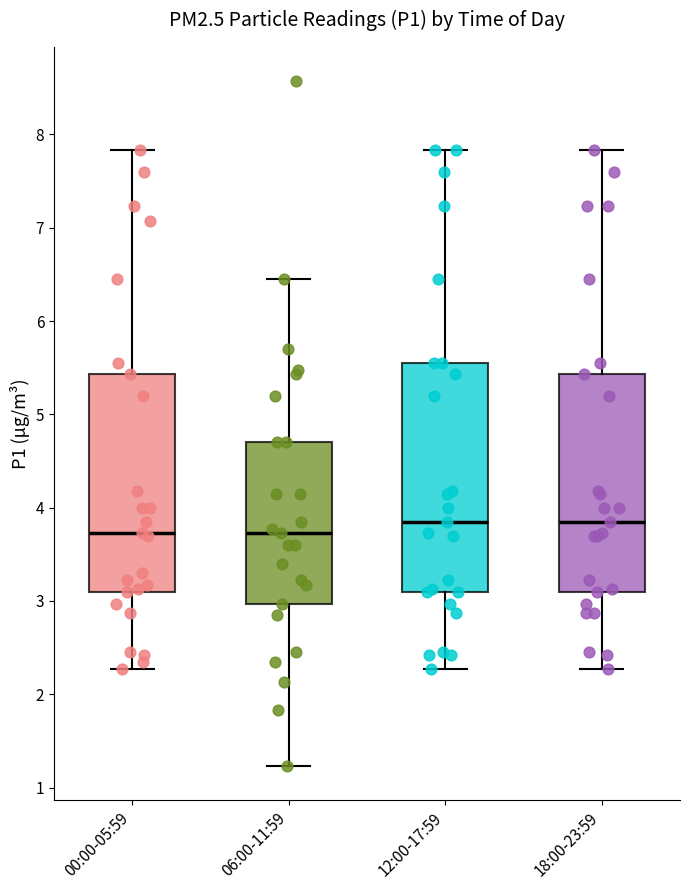

Reading left to right, read every box against the y-axis: the position of its median line, the range the box covers, and the ends of its whiskers. The values are not printed on the chart, so give them approximately, as read against the axis.

00:00-05:59: median 3.7, box 3.1 to 5.4, whiskers 2.3 to 7.8
06:00-11:59: median 3.7, box 3.0 to 4.7, whiskers 1.2 to 6.5
12:00-17:59: median 3.9, box 3.1 to 5.6, whiskers 2.3 to 7.8
18:00-23:59: median 3.9, box 3.1 to 5.4, whiskers 2.3 to 7.8